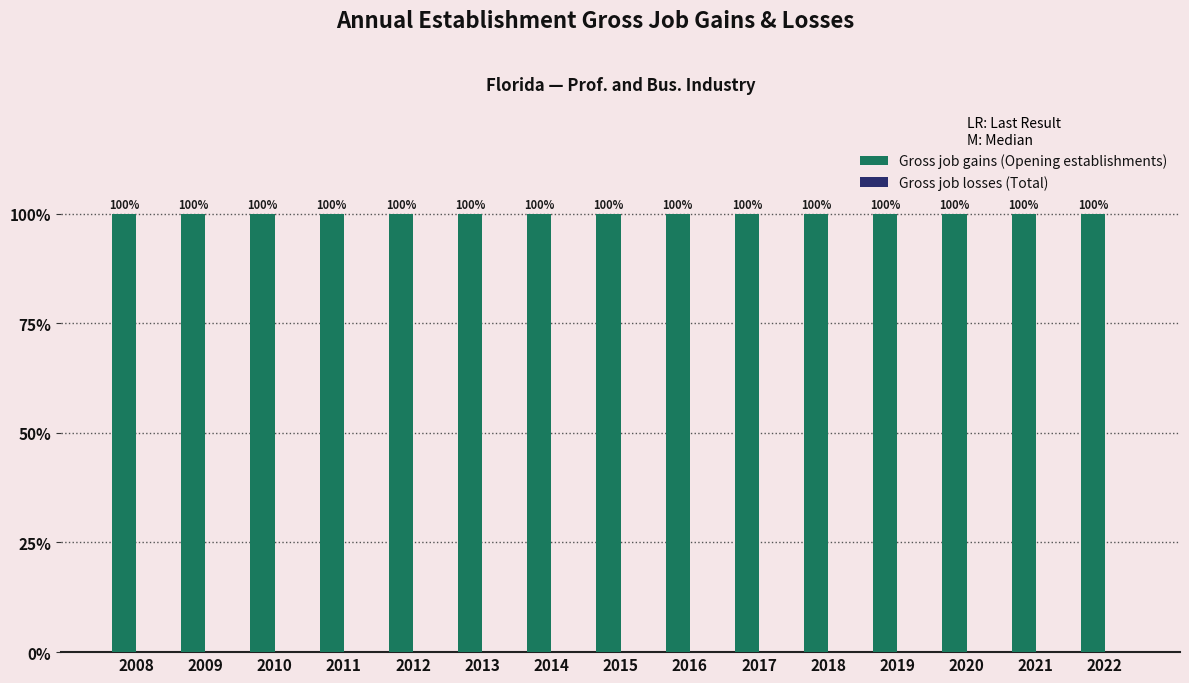

The Gross job gains (Opening establishments) series shows 200 at 2021. True or false?

True